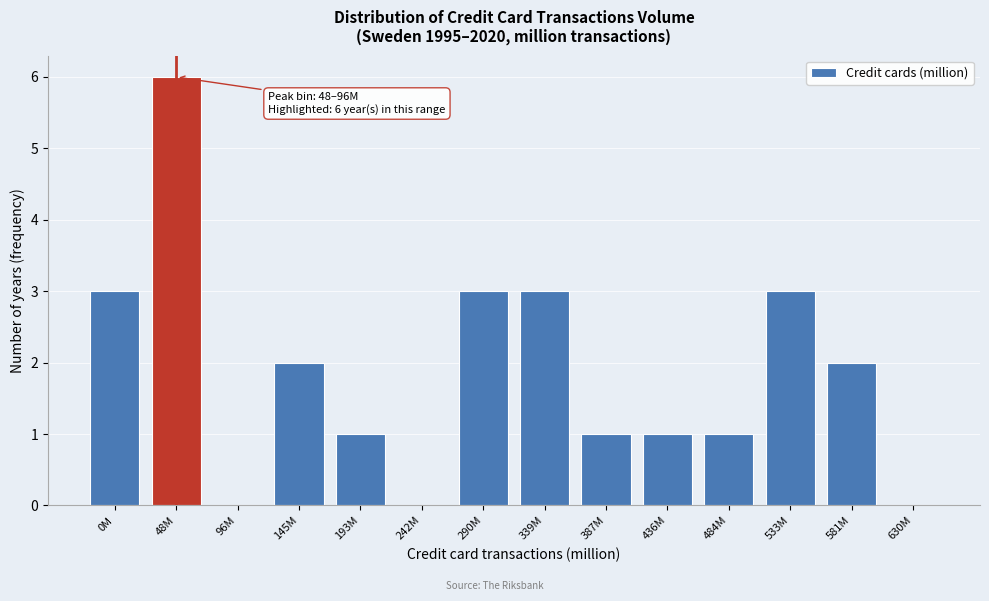

Reading left to right, extract all data points from this chart.

0M=3	48M=6	96M=0	145M=2	193M=1	242M=0	290M=3	339M=3	387M=1	436M=1	484M=1	533M=3	581M=2	630M=0